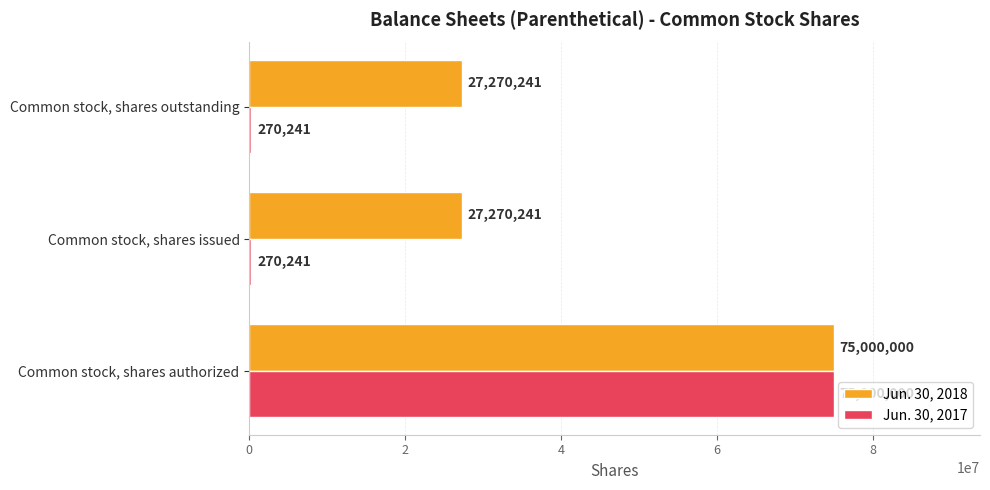

How many Jun. 30, 2017 values are between 270241 and 75000000?

3